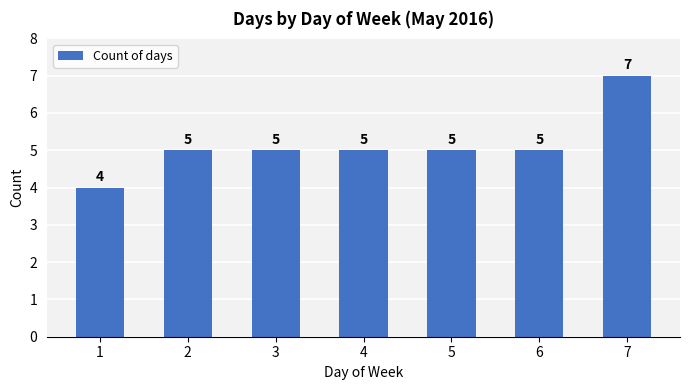

What is the difference between the maximum and minimum values?

3